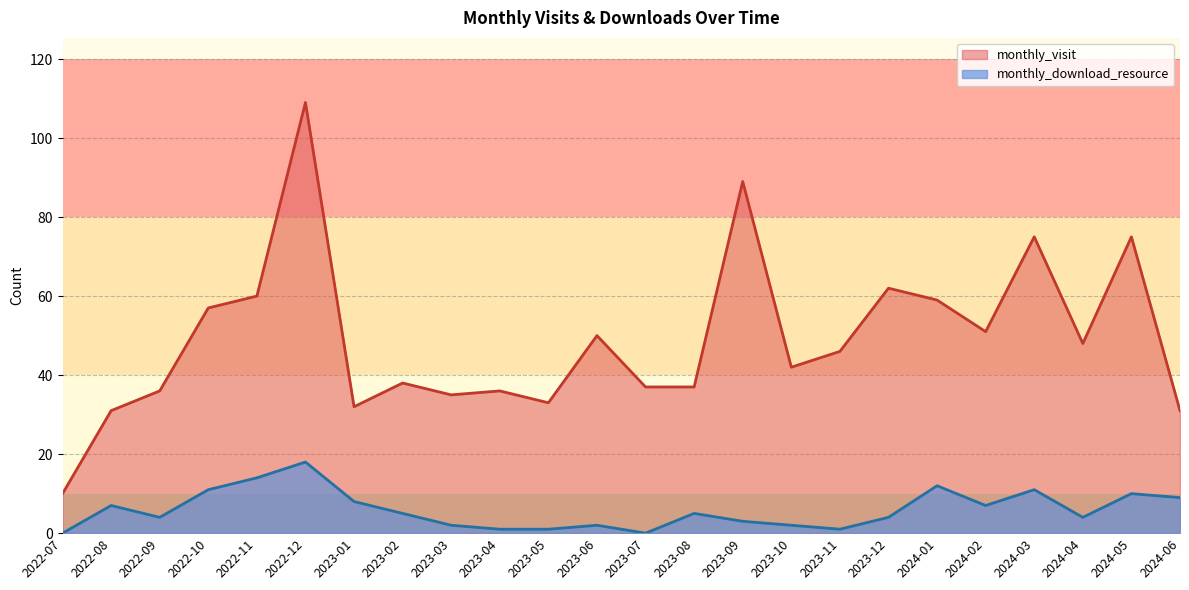

What are all the series names shown in the legend?

monthly_visit, monthly_download_resource